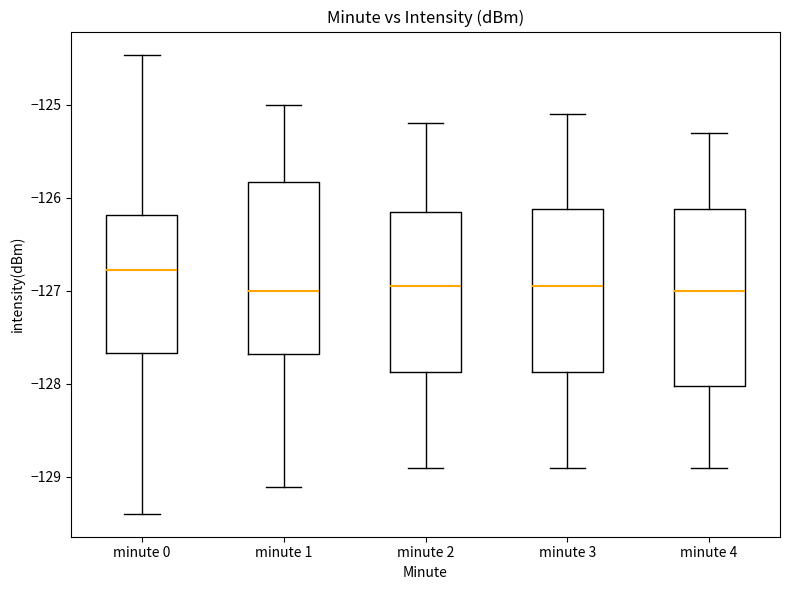

Reading left to right, read every box against the y-axis: the position of its median line, the range the box covers, and the ends of its whiskers. The values are not printed on the chart, so give them approximately, as read against the axis.

minute 0: median -126.8, box -127.7 to -126.2, whiskers -129.4 to -124.5
minute 1: median -127.0, box -127.7 to -125.8, whiskers -129.1 to -125.0
minute 2: median -126.9, box -127.9 to -126.1, whiskers -128.9 to -125.2
minute 3: median -126.9, box -127.9 to -126.1, whiskers -128.9 to -125.1
minute 4: median -127.0, box -128.0 to -126.1, whiskers -128.9 to -125.3